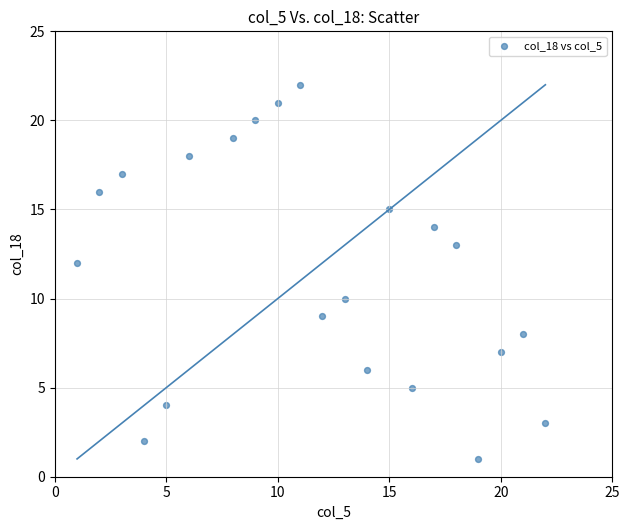

What is the range of X values (max minus min)?

21